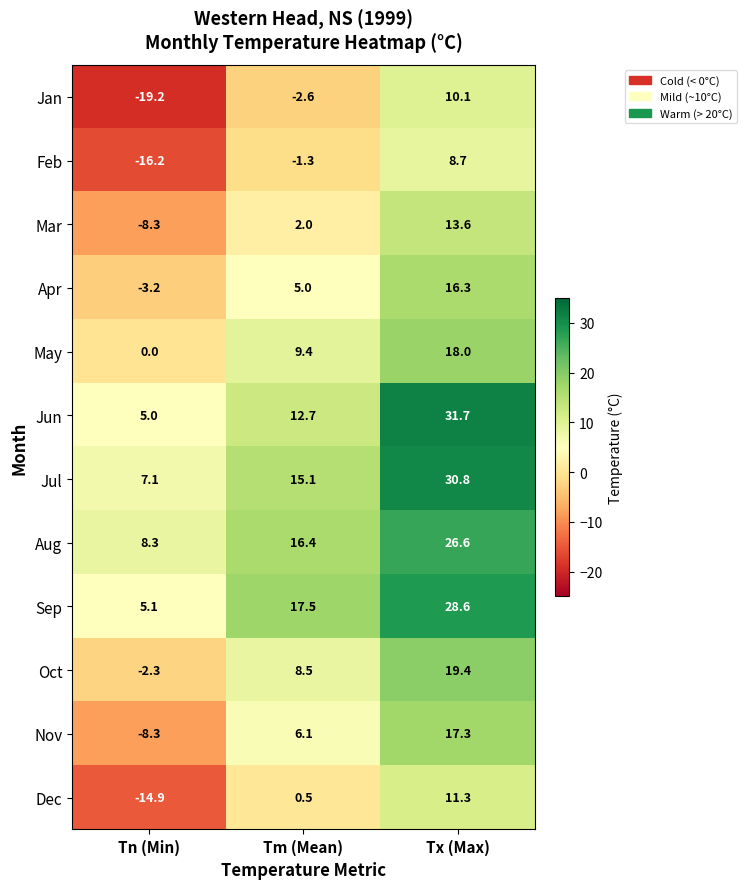

What is the minimum value for Oct?

-2.3